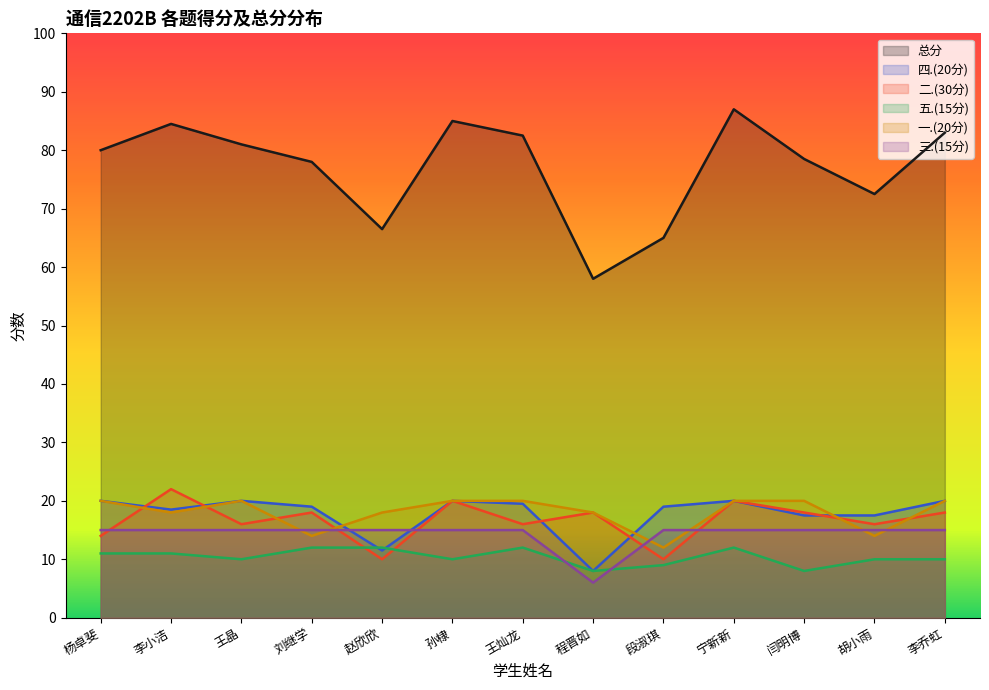

Which category has the highest value across all series?

宁新新